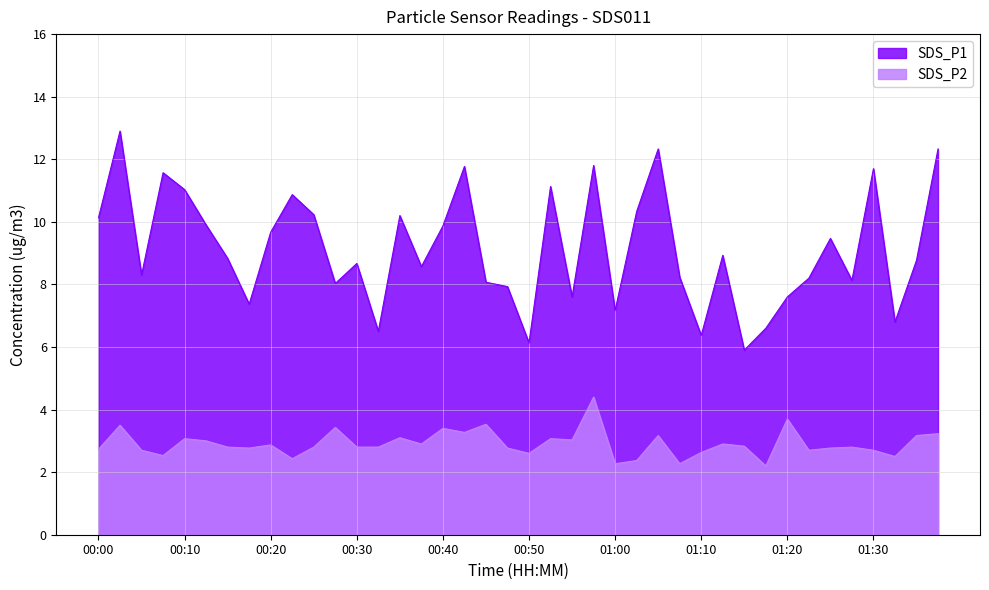

Reading right to left, list all the values displayed in this chart.

SDS_P1: 01:37=12.3	01:35=8.8	01:32=6.8	01:30=11.7	01:27=8.1	01:25=9.5	01:22=8.2	01:20=7.6	01:17=6.6	01:15=5.9	01:12=8.9	01:10=6.4	01:07=8.2	01:05=12.3	01:02=10.3	01:00=7.2	00:57=11.8	00:55=7.6	00:52=11.1	00:50=6.1	00:47=7.9	00:45=8.1	00:42=11.8	00:40=9.9	00:37=8.6	00:35=10.2	00:32=6.5	00:30=8.7	00:27=8.0	00:25=10.2	00:22=10.9	00:20=9.7	00:17=7.4	00:15=8.8	00:12=9.9	00:10=11.0	00:07=11.6	00:05=8.3	00:02=12.9	00:00=10.1
SDS_P2: 01:37=3.2	01:35=3.2	01:32=2.5	01:30=2.7	01:27=2.8	01:25=2.8	01:22=2.7	01:20=3.7	01:17=2.2	01:15=2.8	01:12=2.9	01:10=2.6	01:07=2.3	01:05=3.2	01:02=2.4	01:00=2.3	00:57=4.4	00:55=3.0	00:52=3.1	00:50=2.6	00:47=2.8	00:45=3.5	00:42=3.3	00:40=3.4	00:37=2.9	00:35=3.1	00:32=2.8	00:30=2.8	00:27=3.4	00:25=2.8	00:22=2.4	00:20=2.9	00:17=2.8	00:15=2.8	00:12=3.0	00:10=3.1	00:07=2.5	00:05=2.7	00:02=3.5	00:00=2.7